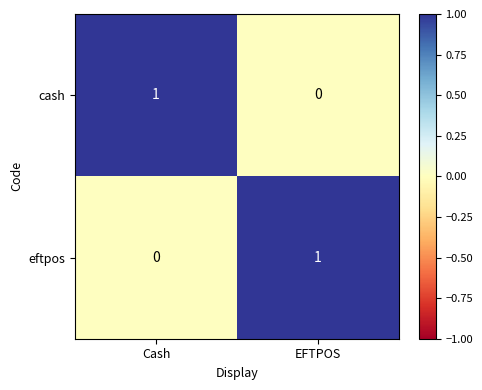

The value of cash at EFTPOS is 1. True or false?

False